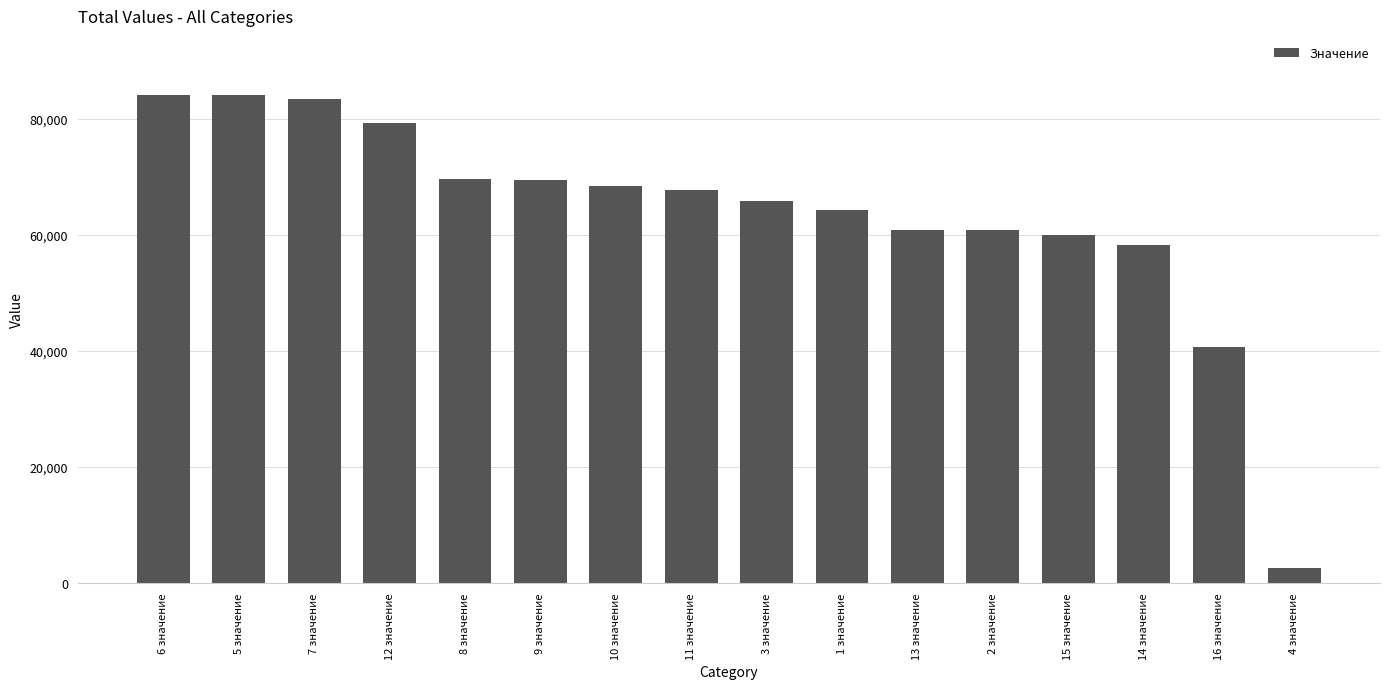

How many bars are there in total?

16